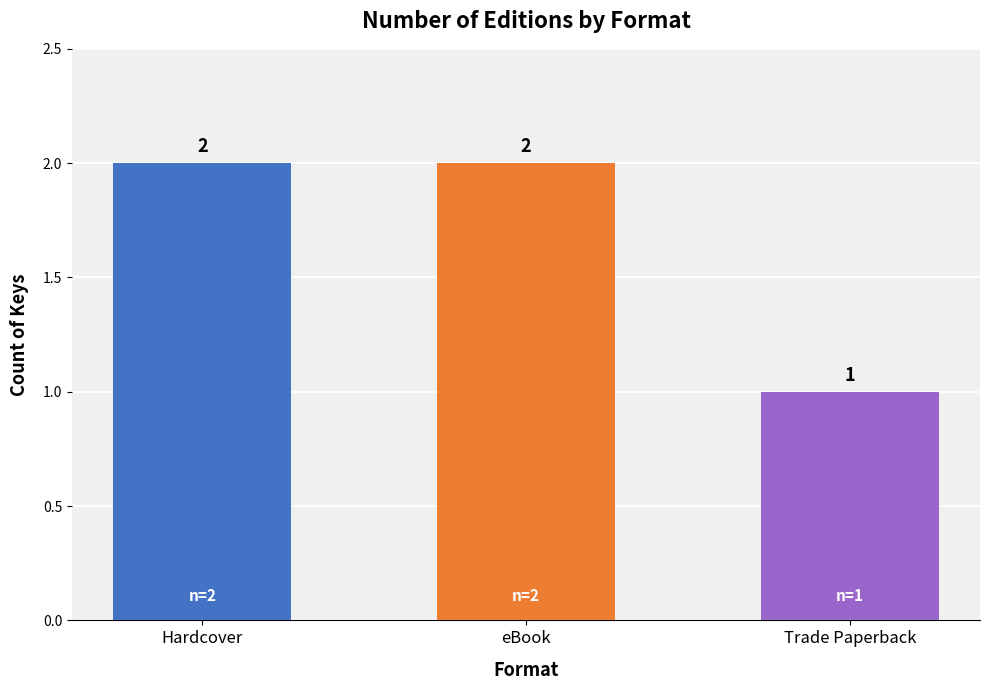

How many values are between 1 and 2?

3